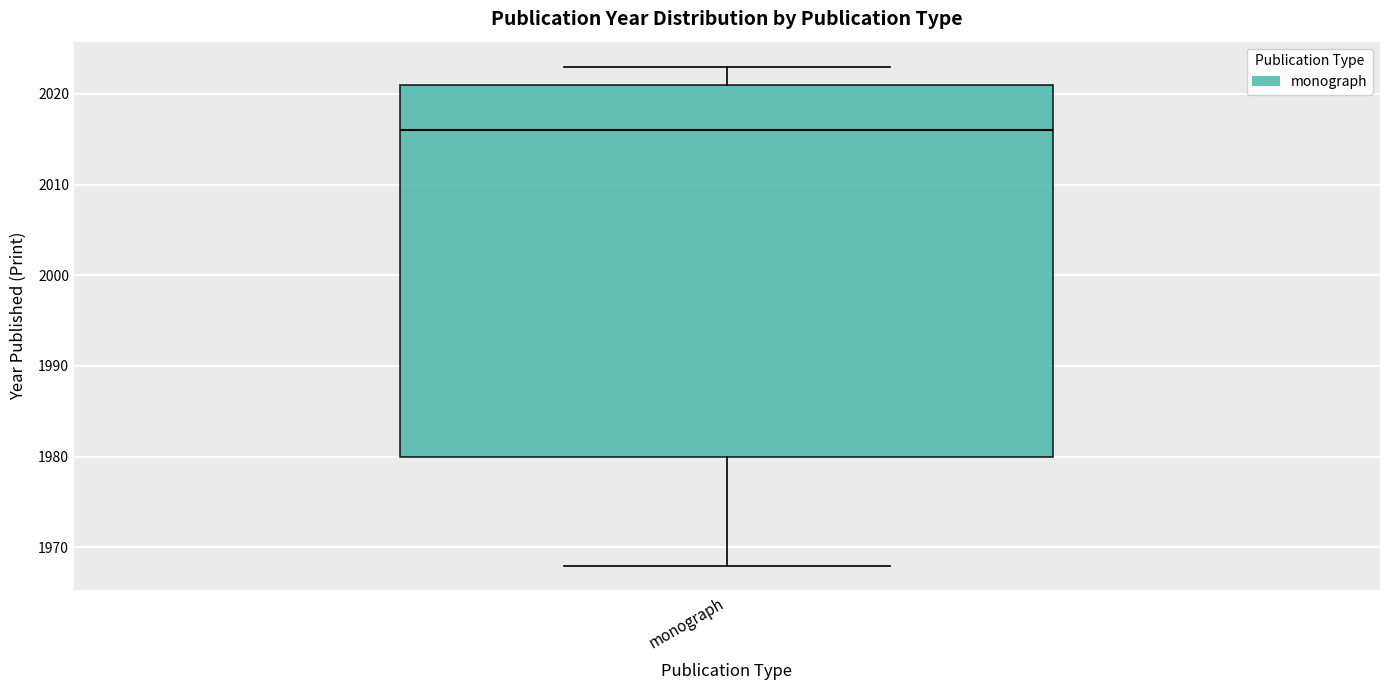

Where does the lower whisker of the box for monograph end on the y-axis? The values are not printed on the chart, so give them approximately, as read against the axis.

1968